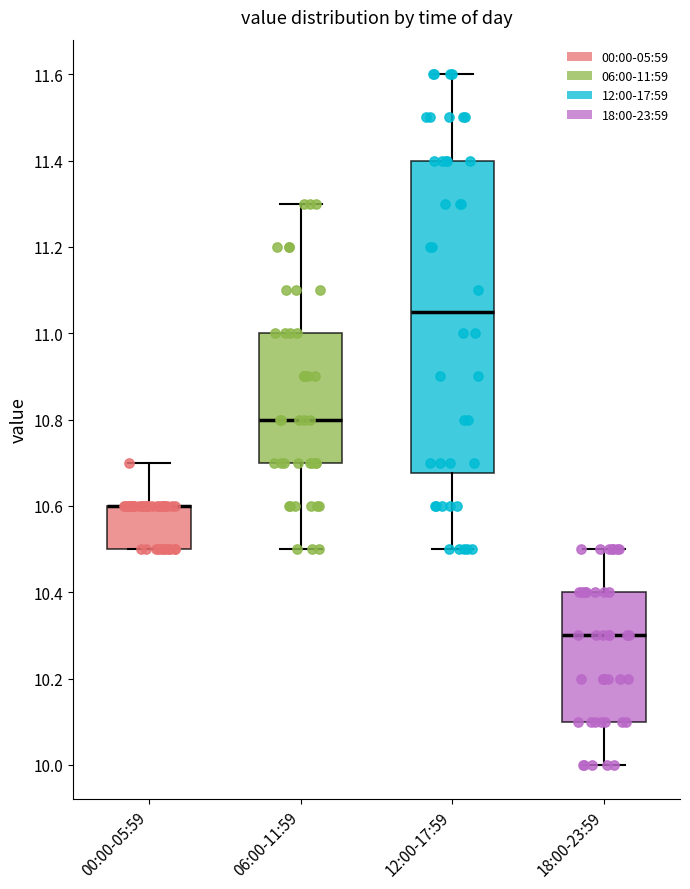

Reading left to right, transcribe this box plot: for each box, give where its median line is, the range the box spans, and where its two whiskers end, as read against the y-axis. The values are not printed on the chart, so give them approximately, as read against the axis.

00:00-05:59: median 10.60 (drawn on the box's upper edge), box 10.50 to 10.60, whiskers 10.50 to 10.70
06:00-11:59: median 10.80, box 10.70 to 11.00, whiskers 10.50 to 11.30
12:00-17:59: median 11.06, box 10.68 to 11.40, whiskers 10.50 to 11.60
18:00-23:59: median 10.30, box 10.10 to 10.40, whiskers 10.00 to 10.50